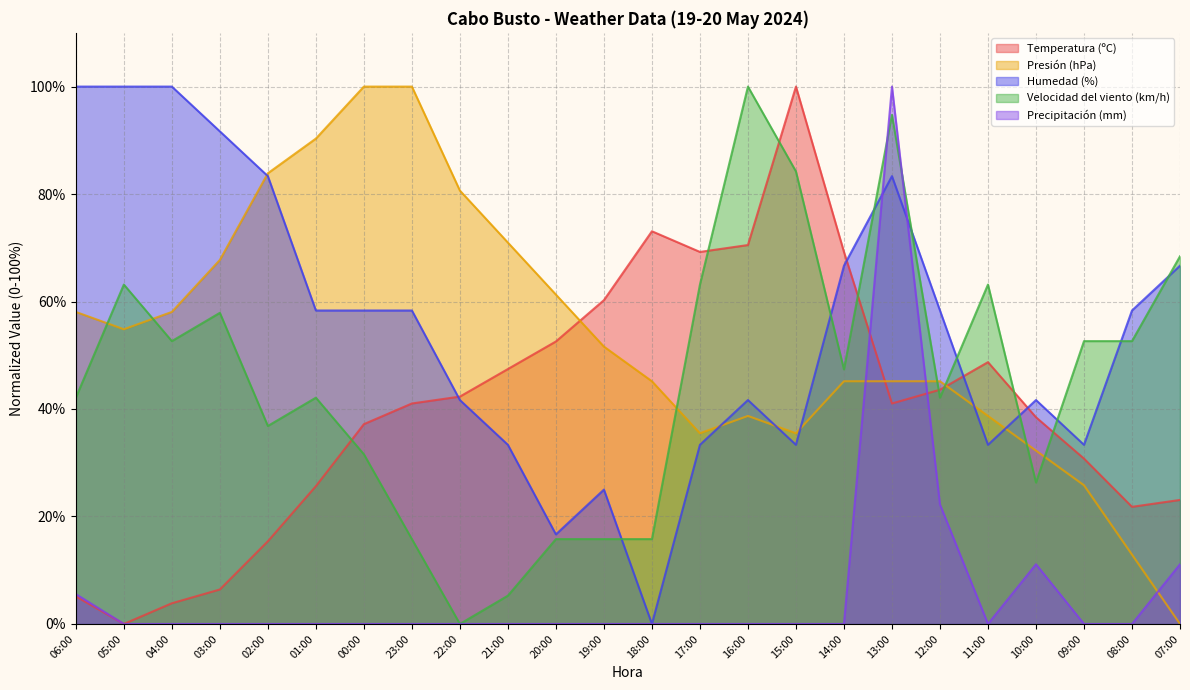

The value of Humedad (%) at 23:00 is 101.3. True or false?

False